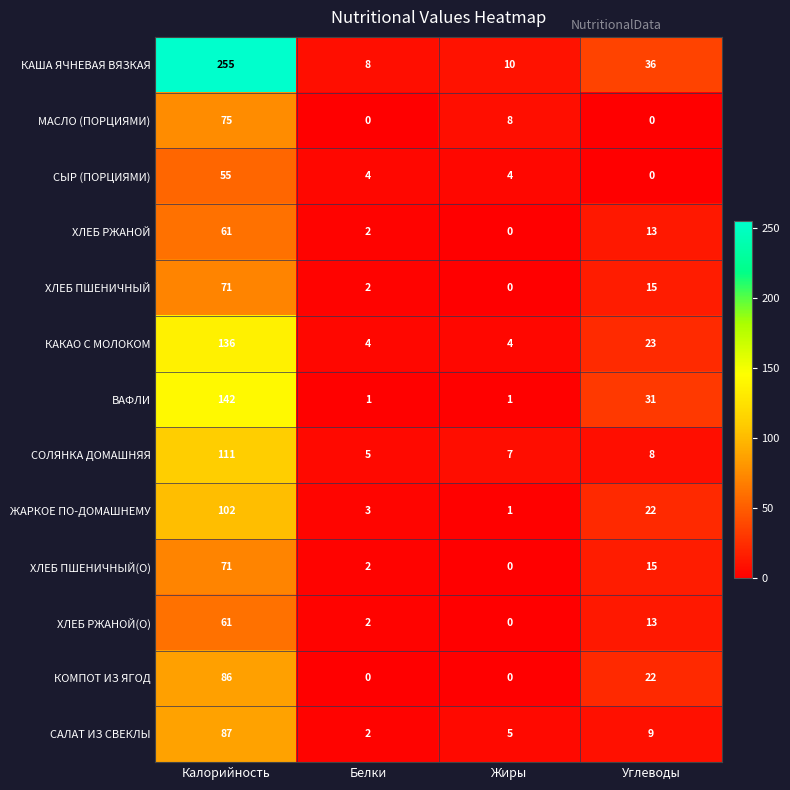

What is the greatest value displayed?

255